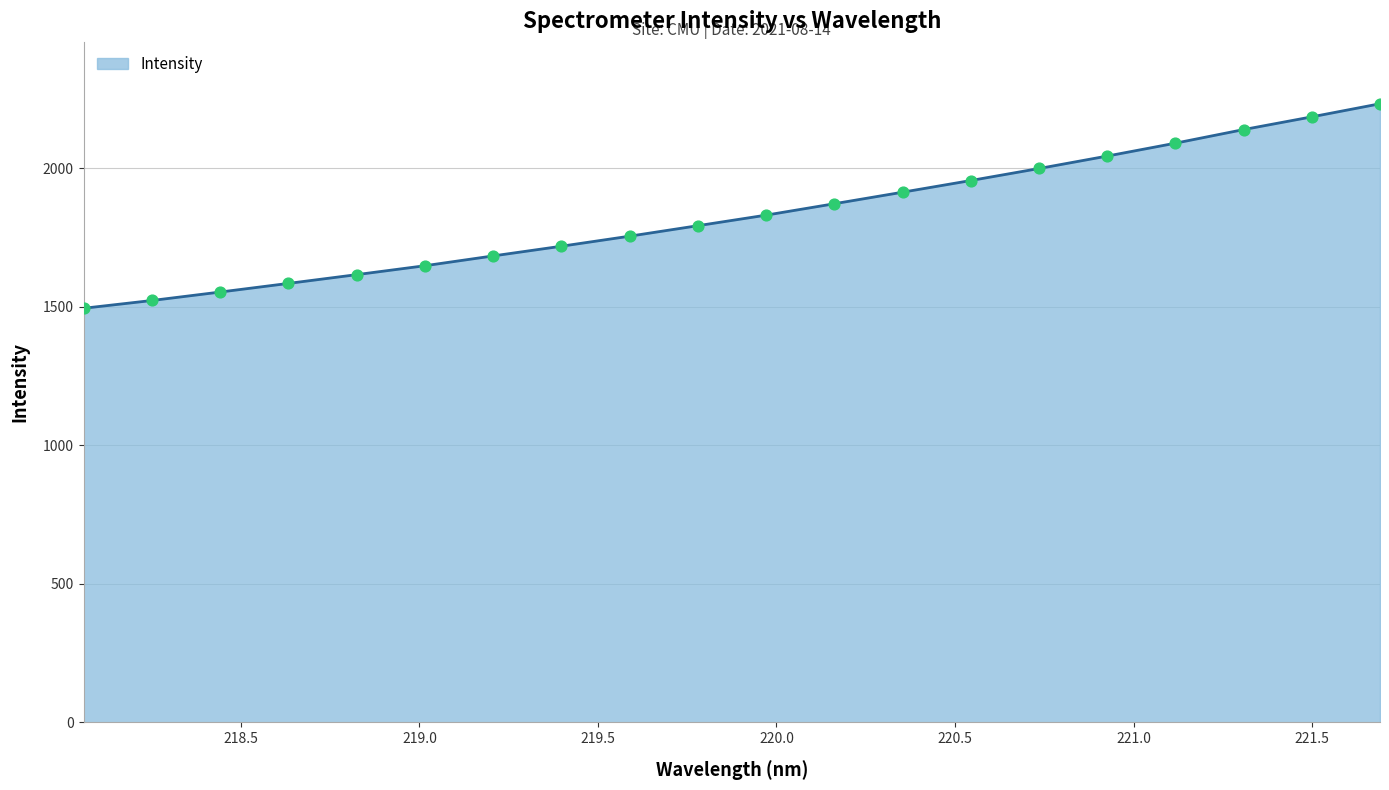

Between 218.8244 and 219.0156, which is larger?

219.0156